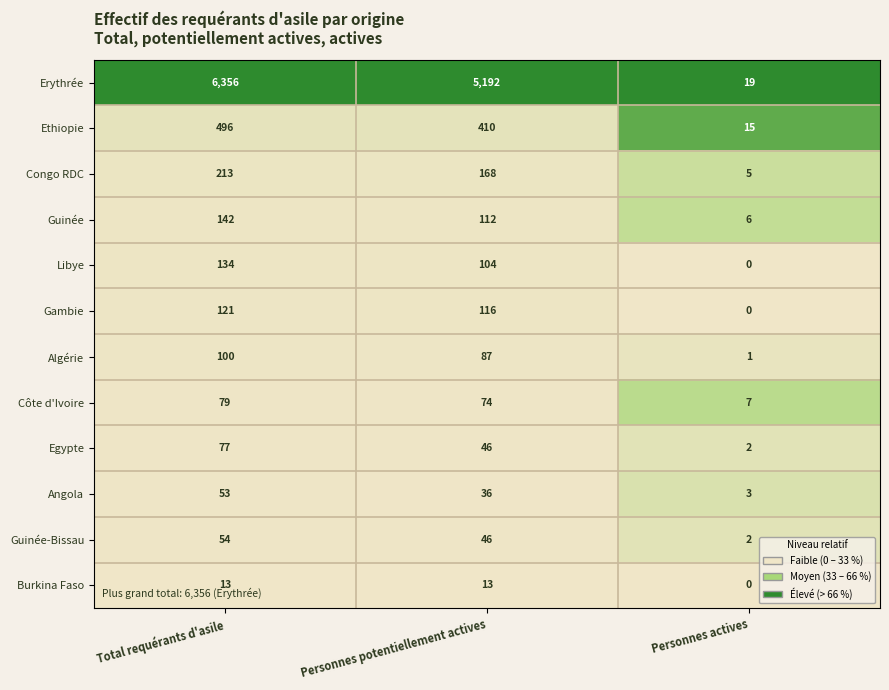

What is the sum of the Guinée values at Personnes actives and Personnes potentiellement actives?

118